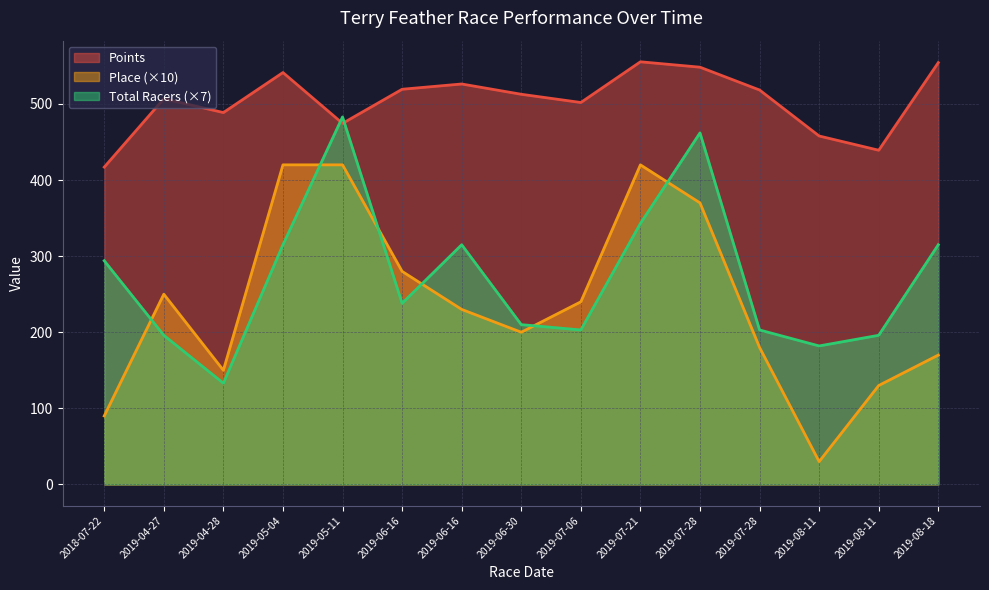

How many values in the Total Racers series are below 238?

7